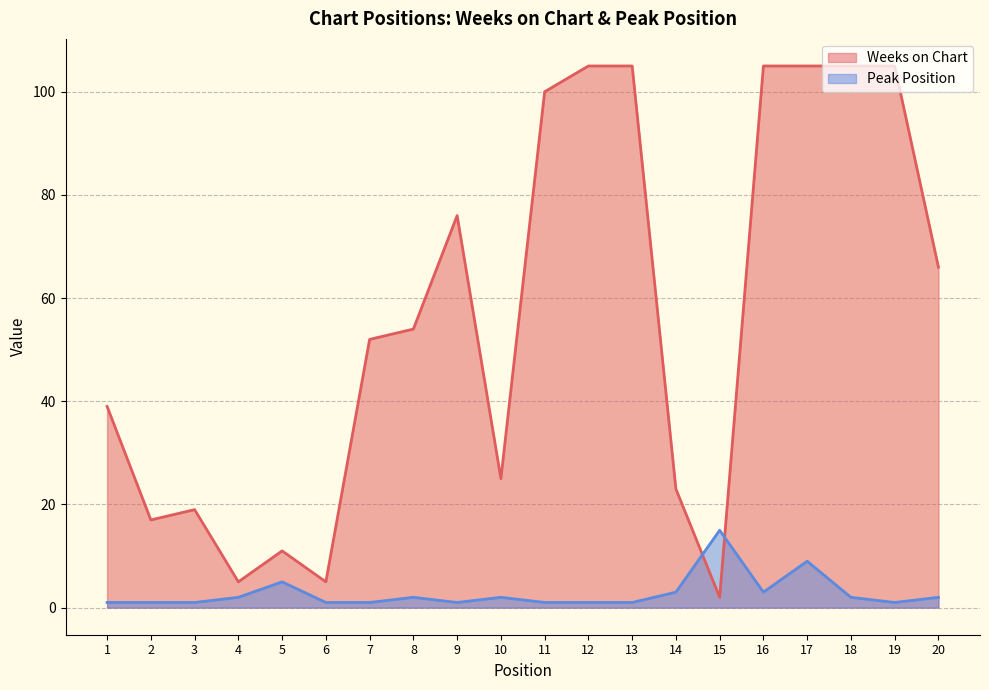

How many intersections are there between Weeks on Chart and Peak Position?

2